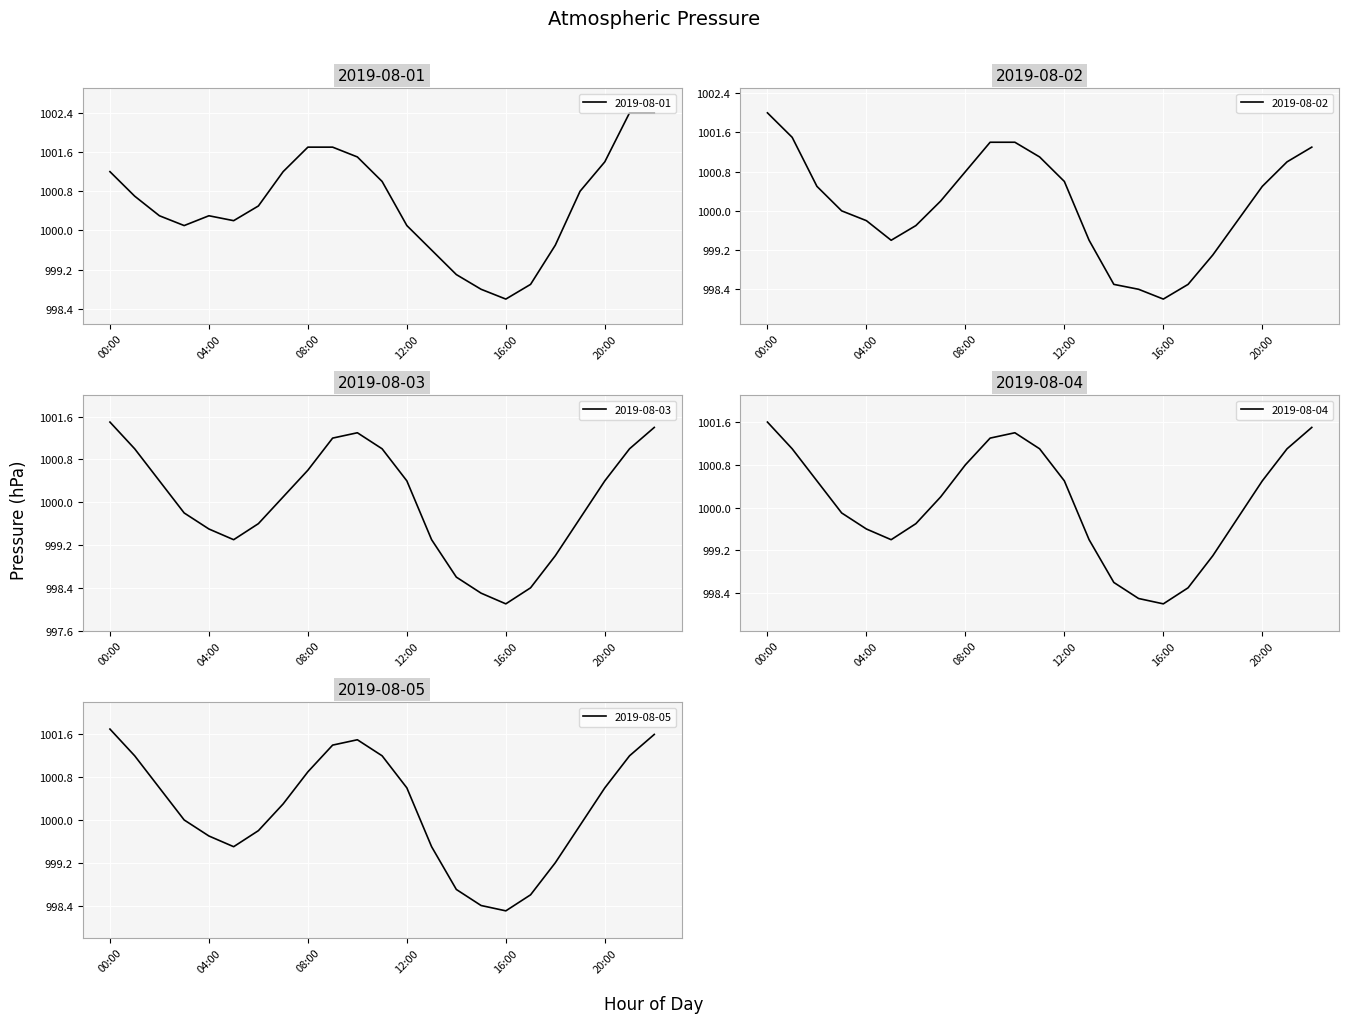

Is it true that 2019-08-05 equals 1453.7 at 08:00?

False